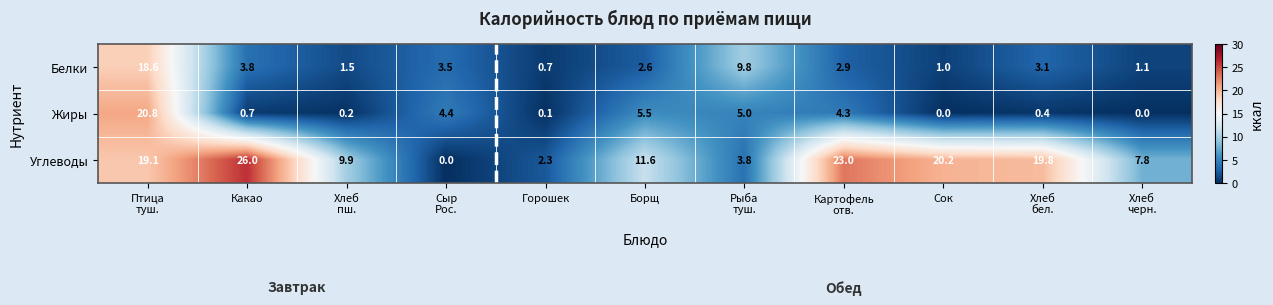

What is the difference between the second highest and minimum values in the Белки series?

9.1